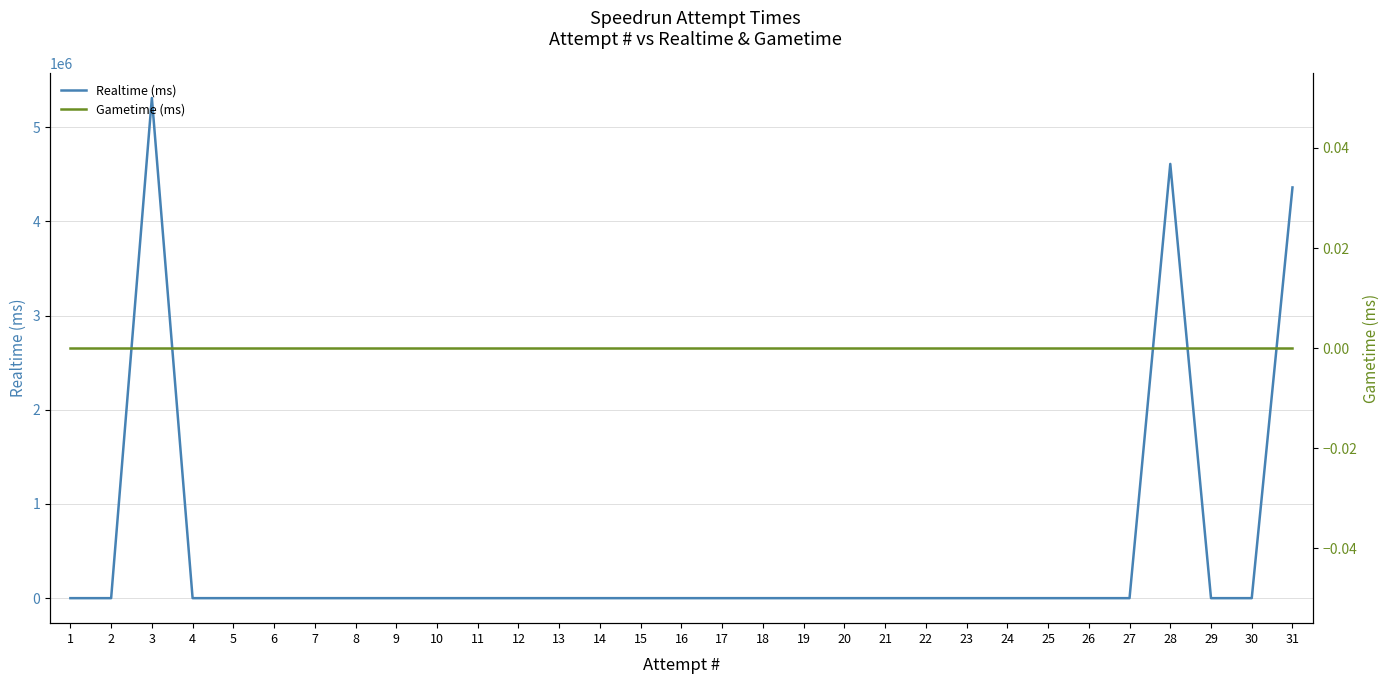

Reading right to left, what are all the values shown in this chart?

Realtime (ms): 31=4360362	30=0	29=0	28=4609984	27=0	26=0	25=0	24=0	23=0	22=0	21=0	20=0	19=0	18=0	17=0	16=0	15=0	14=0	13=0	12=0	11=0	10=0	9=0	8=0	7=0	6=0	5=0	4=0	3=5310054	2=0	1=0
Gametime (ms): 31=0	30=0	29=0	28=0	27=0	26=0	25=0	24=0	23=0	22=0	21=0	20=0	19=0	18=0	17=0	16=0	15=0	14=0	13=0	12=0	11=0	10=0	9=0	8=0	7=0	6=0	5=0	4=0	3=0	2=0	1=0